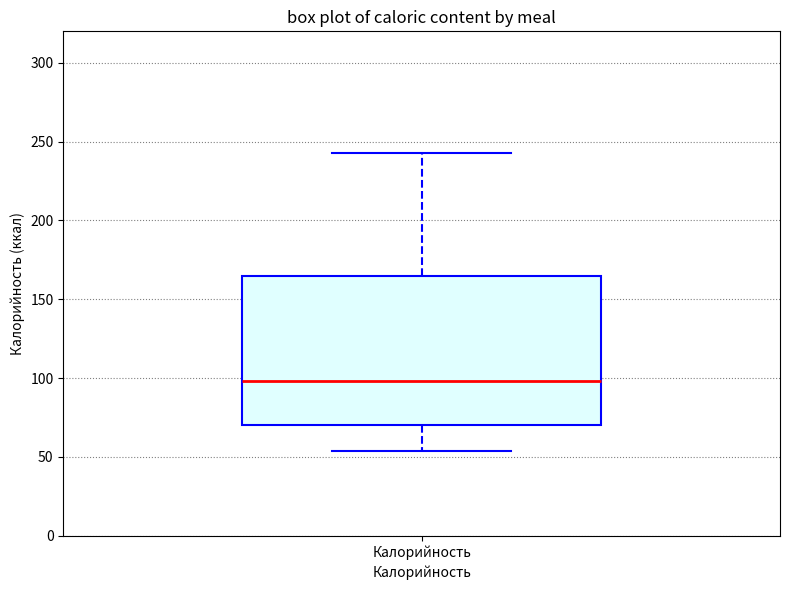

Transcribe this box plot: give where the median line is, the range the box spans, and where the two whiskers end, as read against the y-axis. The values are not printed on the chart, so give them approximately, as read against the axis.

median 100, box 70 to 165, whiskers 55 to 245